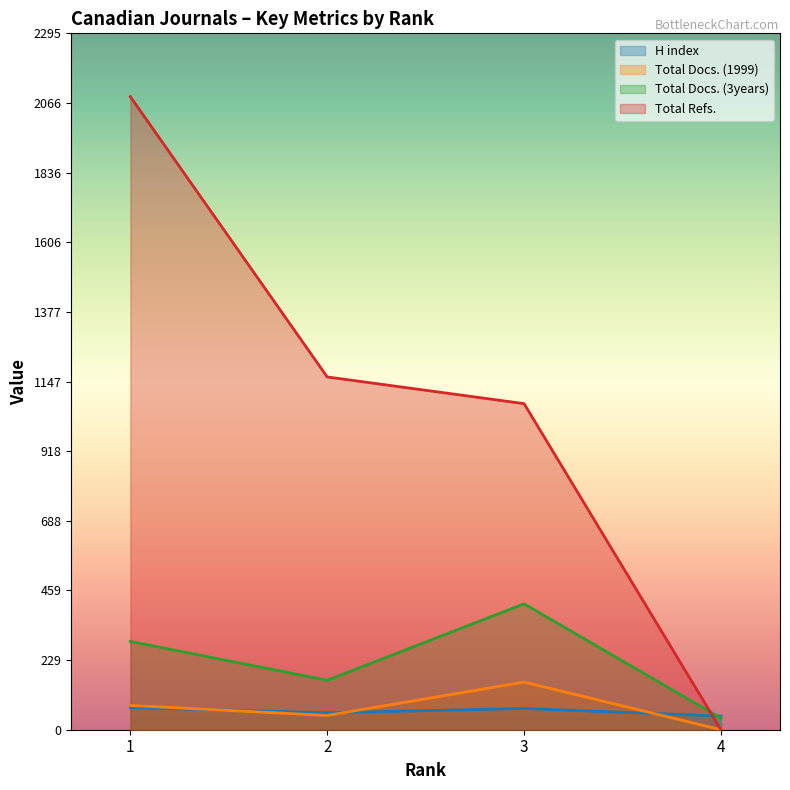

What is the value of the Total Docs. (1999) point at the 2nd from the left?

47